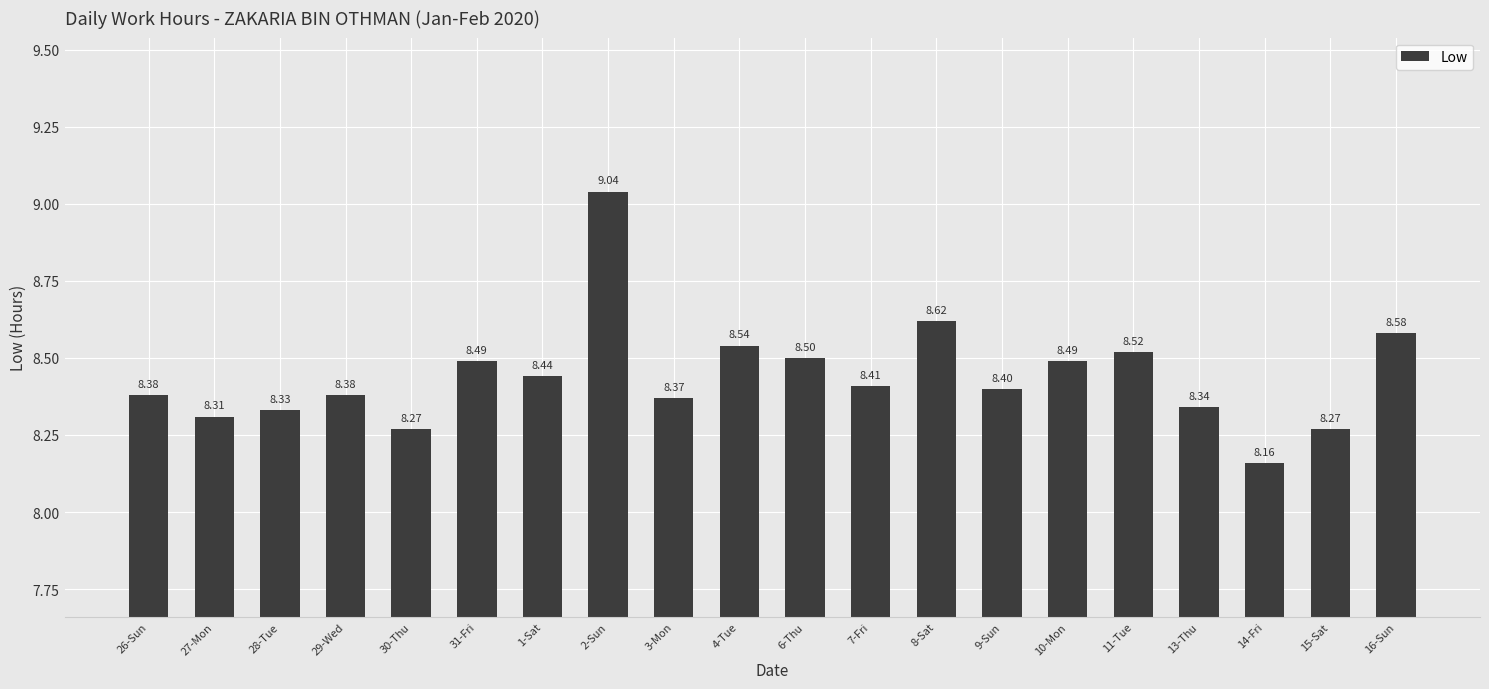

What is the difference between the maximum and minimum values?

0.9